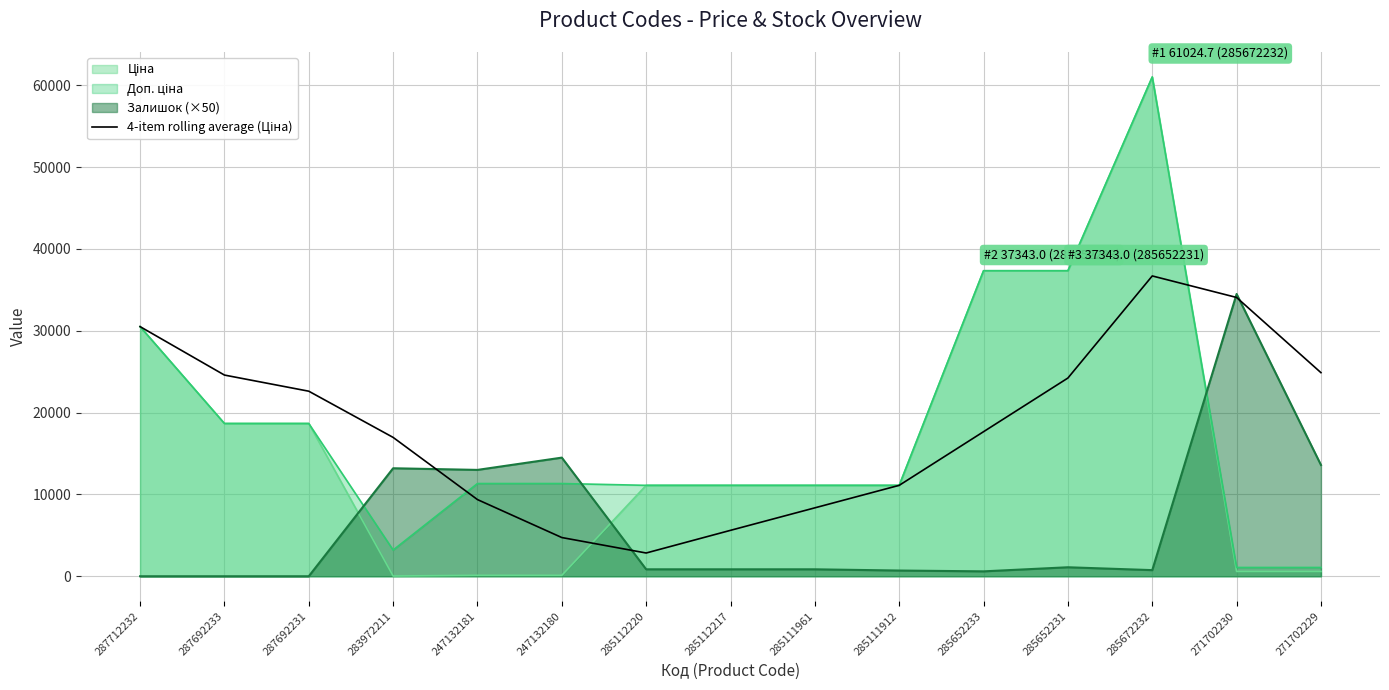

What is the minimum value shown in the chart?

0.0